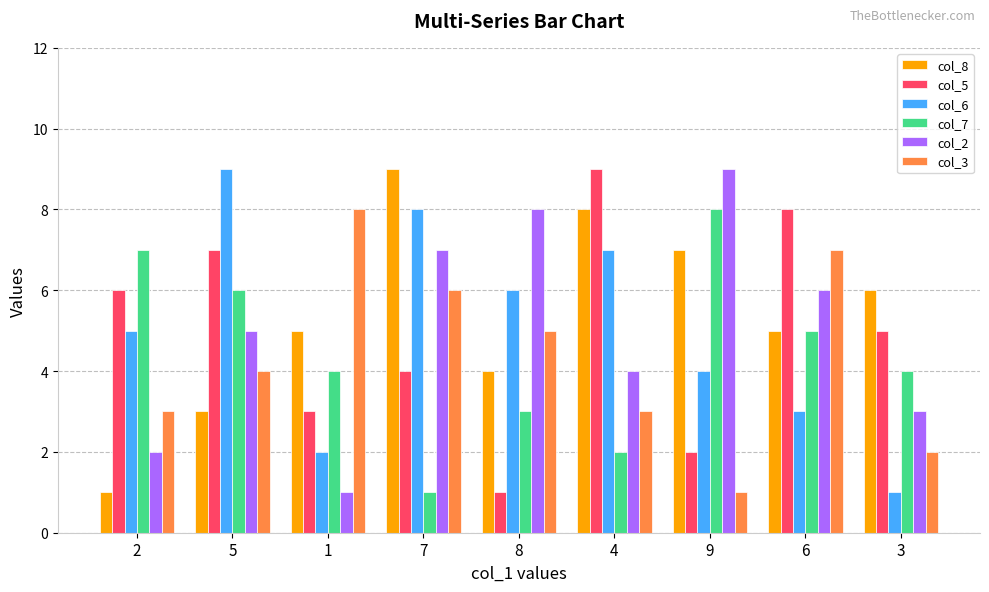

What is the value of the col_7 bar at the 7th from the left?

8